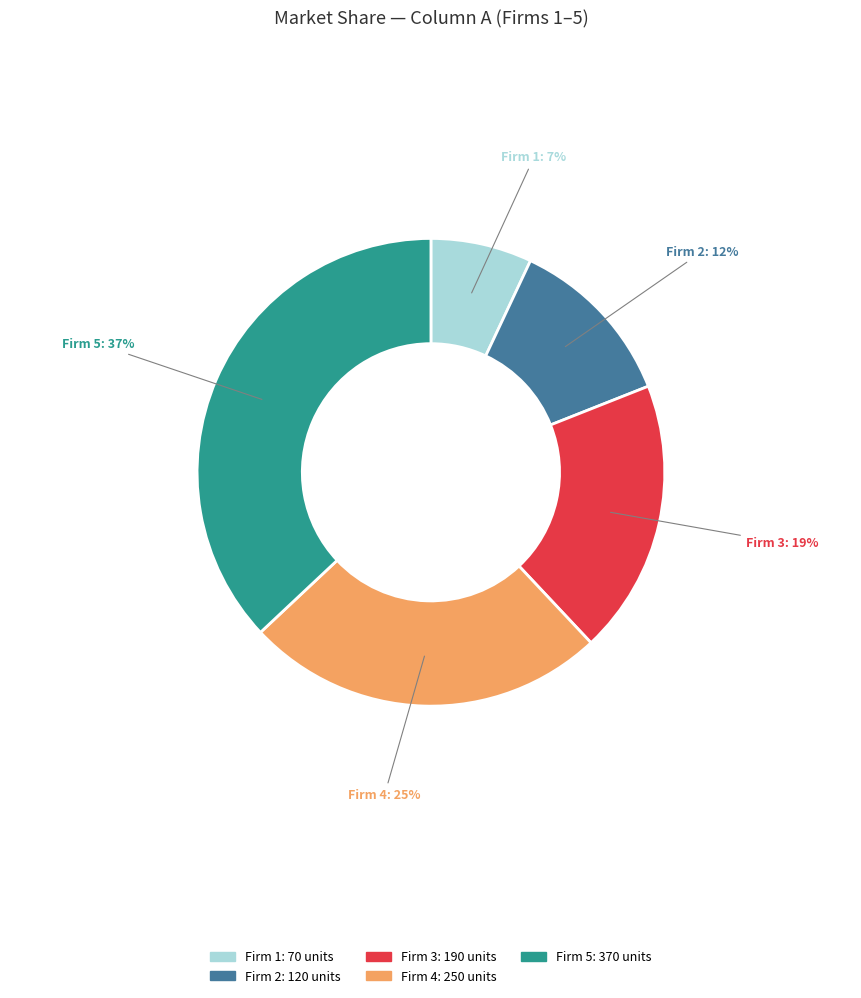

To the nearest percent, what is the average slice percentage?

20%